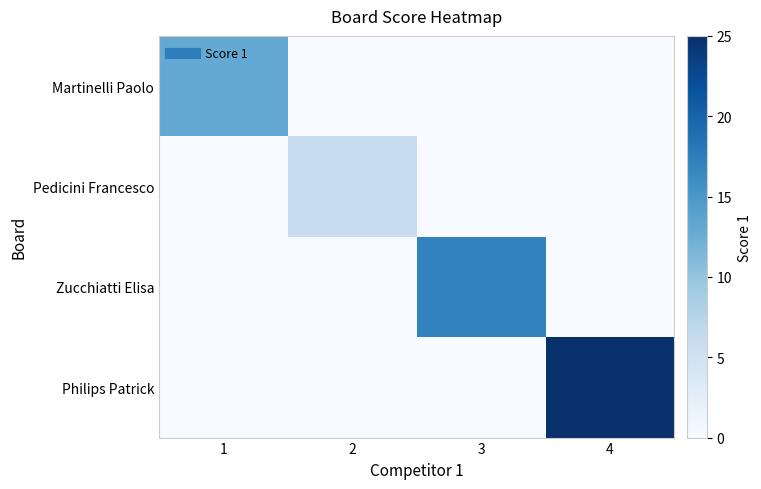

What is the total value across all series at 1?

13